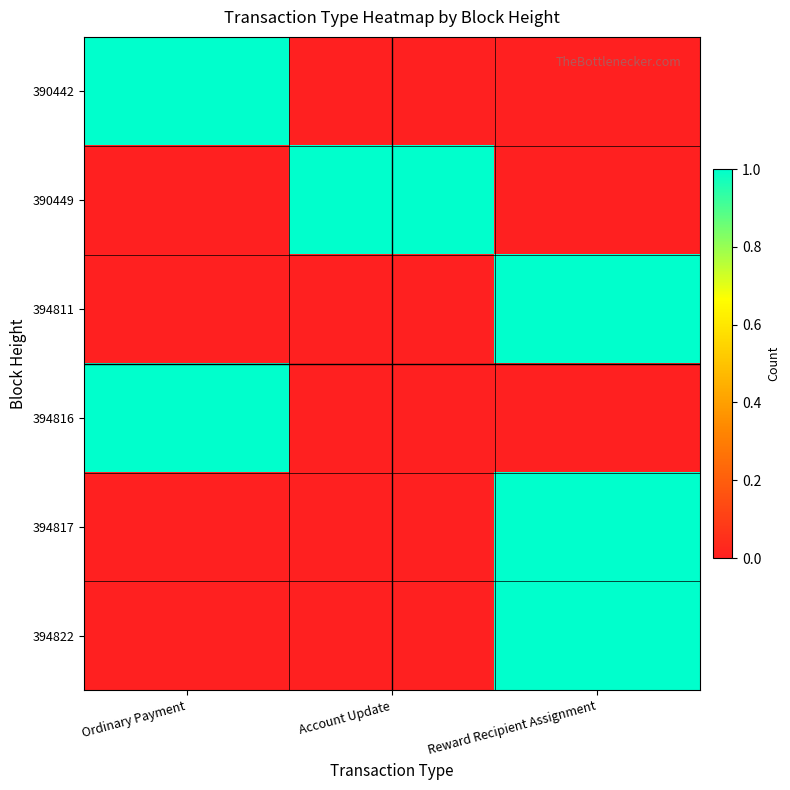

Which series has the largest range (max minus min)?

390442